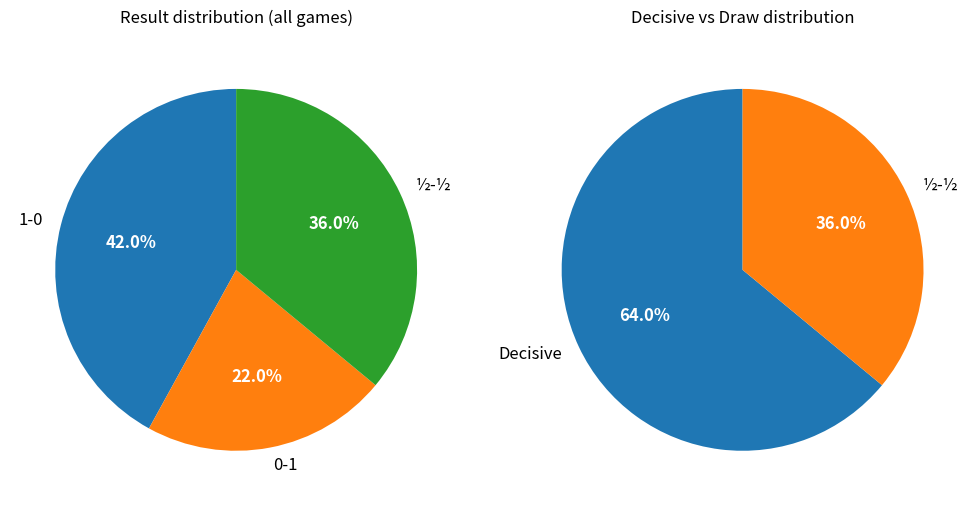

Do 0-1 and ½-½ together represent more than half of the pie?

Yes